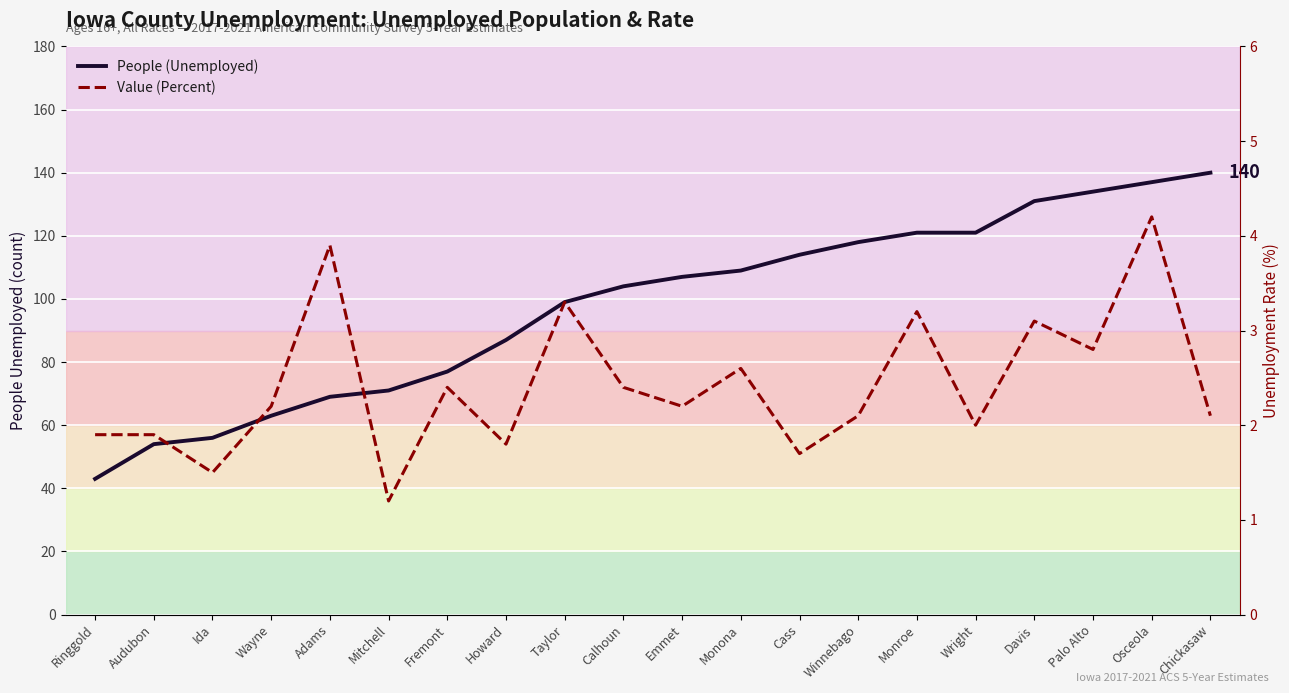

Reading right to left, transcribe all the data shown in this chart.

People (Unemployed): Chickasaw=140.0	Osceola=137.0	Palo Alto=134.0	Davis=131.0	Wright=121.0	Monroe=121.0	Winnebago=118.0	Cass=114.0	Monona=109.0	Emmet=107.0	Calhoun=104.0	Taylor=99.0	Howard=87.0	Fremont=77.0	Mitchell=71.0	Adams=69.0	Wayne=63.0	Ida=56.0	Audubon=54.0	Ringgold=43.0
Value (Percent): Chickasaw=2.1	Osceola=4.2	Palo Alto=2.8	Davis=3.1	Wright=2.0	Monroe=3.2	Winnebago=2.1	Cass=1.7	Monona=2.6	Emmet=2.2	Calhoun=2.4	Taylor=3.3	Howard=1.8	Fremont=2.4	Mitchell=1.2	Adams=3.9	Wayne=2.2	Ida=1.5	Audubon=1.9	Ringgold=1.9